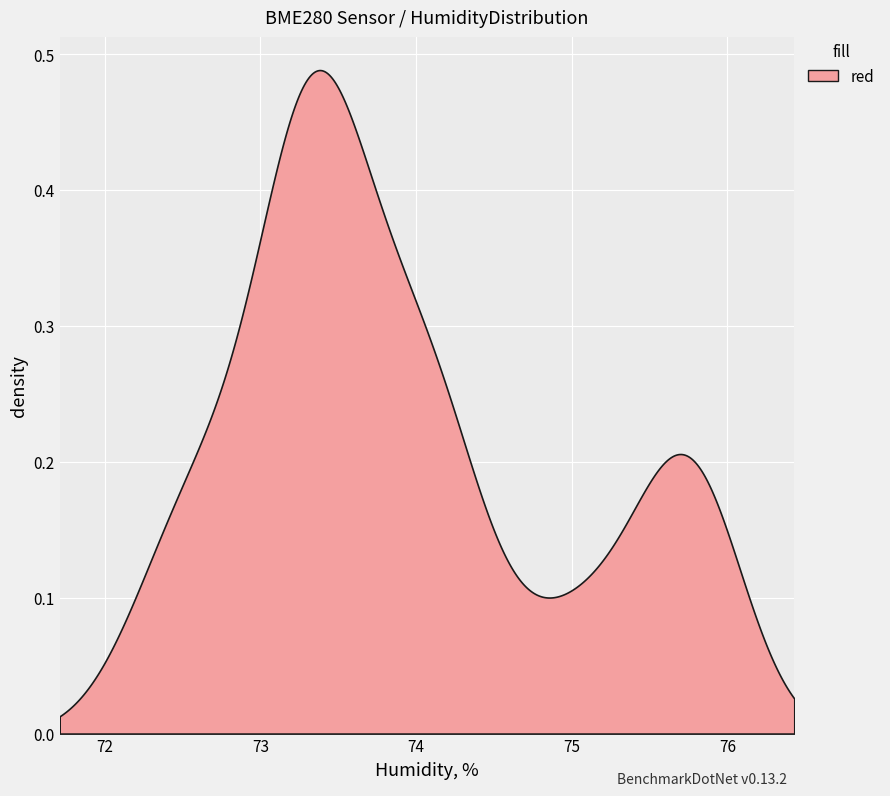

Rank the categories by value from lowest to highest.

17, 19, 15, 18, 16, 14, 4, 6, 5, 3, 20, 2, 0, 12, 13, 7, 8, 1, 21, 9, 11, 10, 22, 23, 24, 25, 26, 28, 27, 29, 30, 31, 32, 33, 34, 35, 36, 39, 37, 38